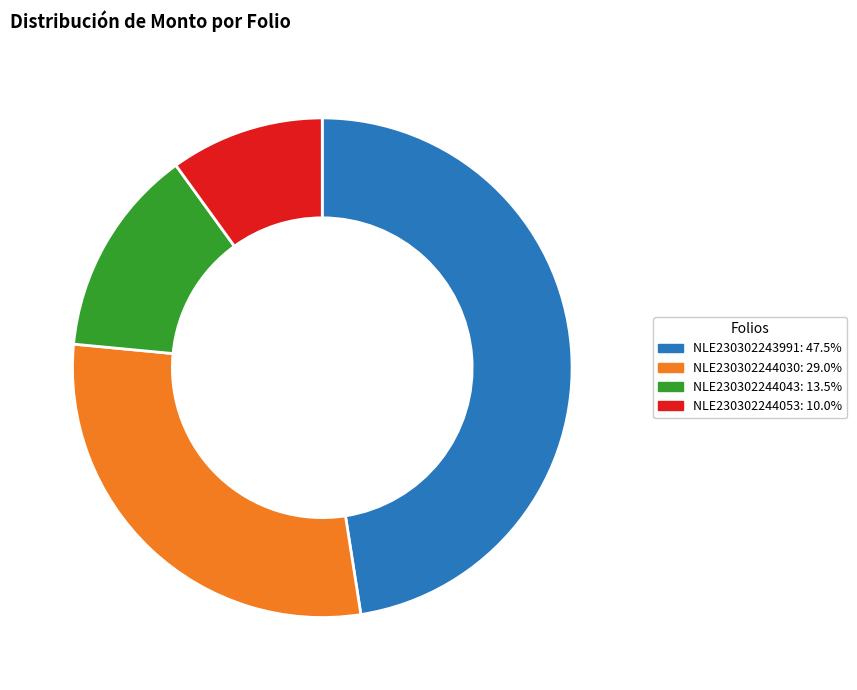

How many slices are in this pie chart?

4